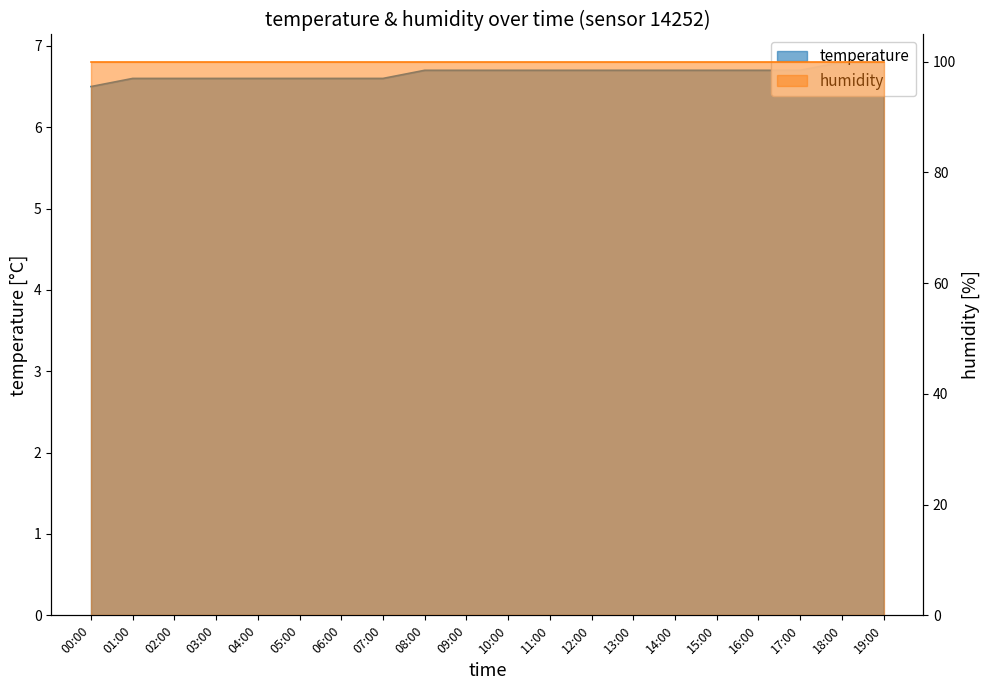

What is the value of the 16th point from the left?

6.7